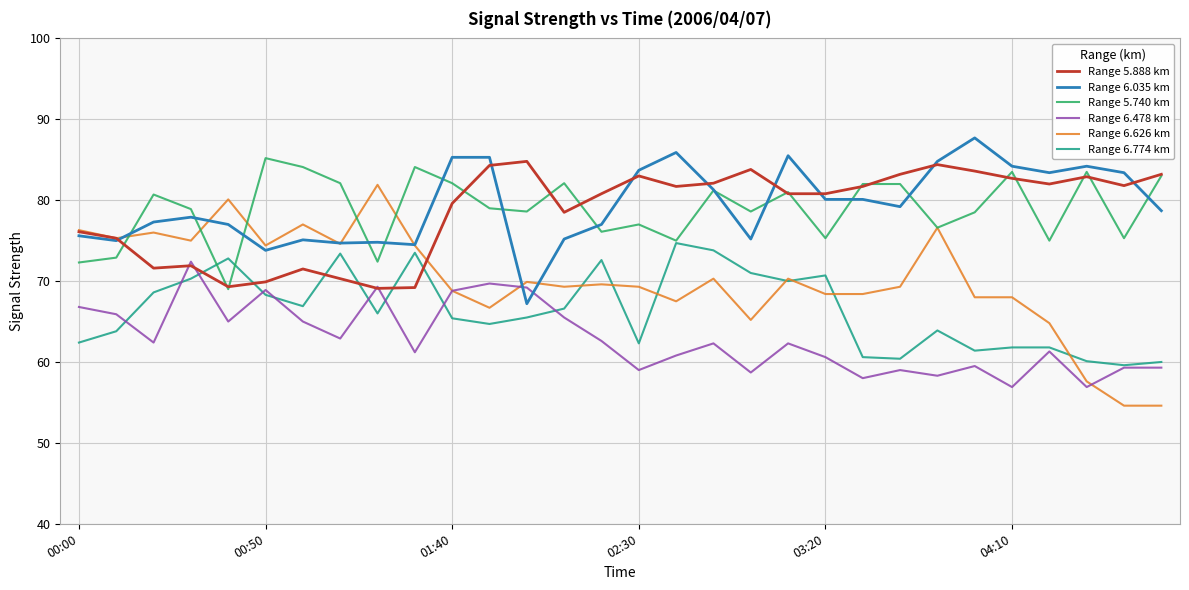

Which series has the largest range (max minus min)?

Range 6.626 km